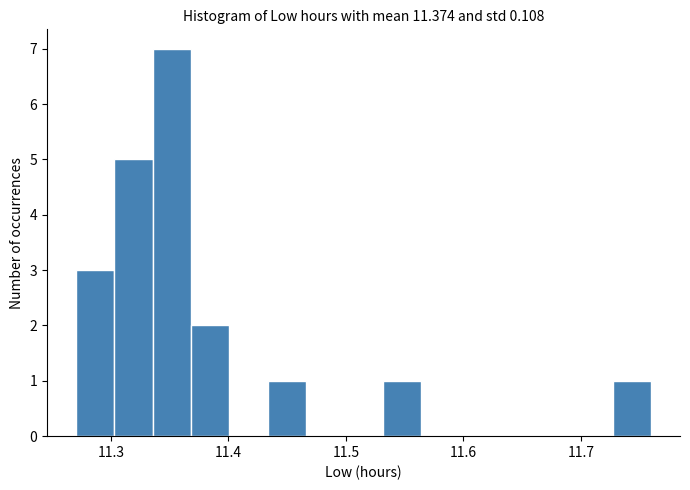

Around what value on the x-axis is the tallest bar? Give the approximate position of its centre, as read against the axis.

11.35